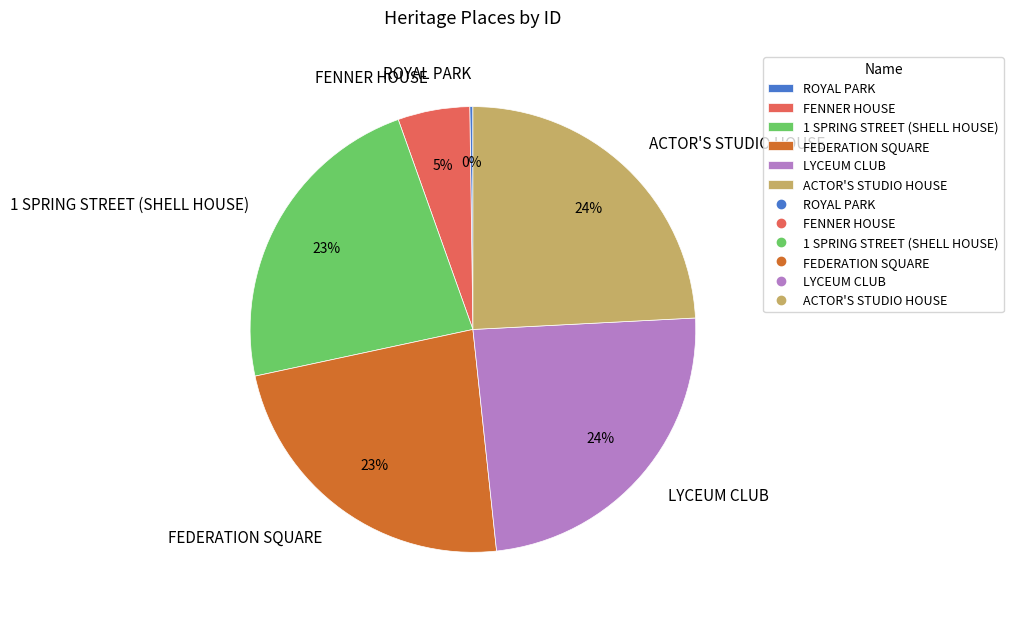

Is it true that 1 SPRING STREET (SHELL HOUSE) is 23% of the pie?

True